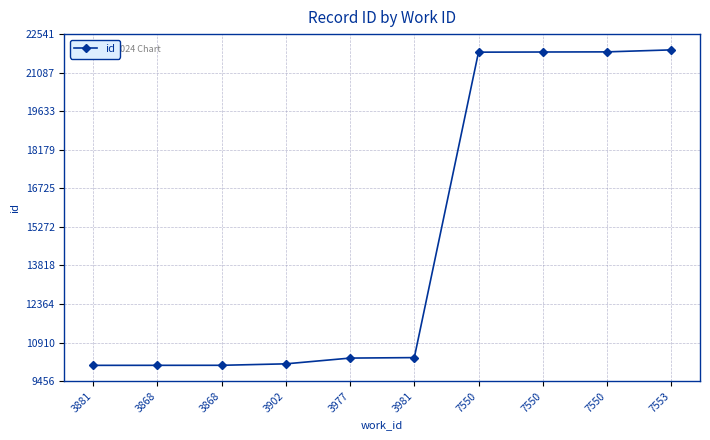

What is the label of the 5th point from the left?

3977